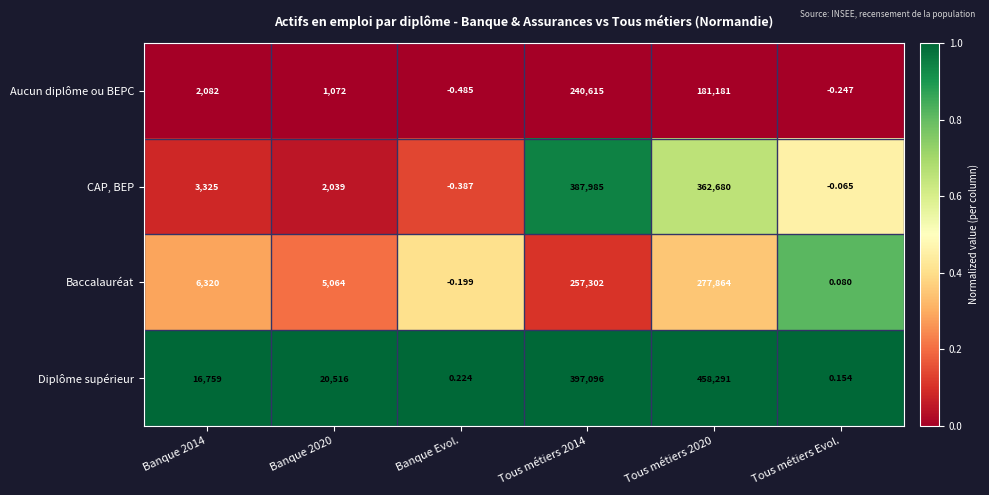

Which series has the largest total across all categories?

Diplôme supérieur